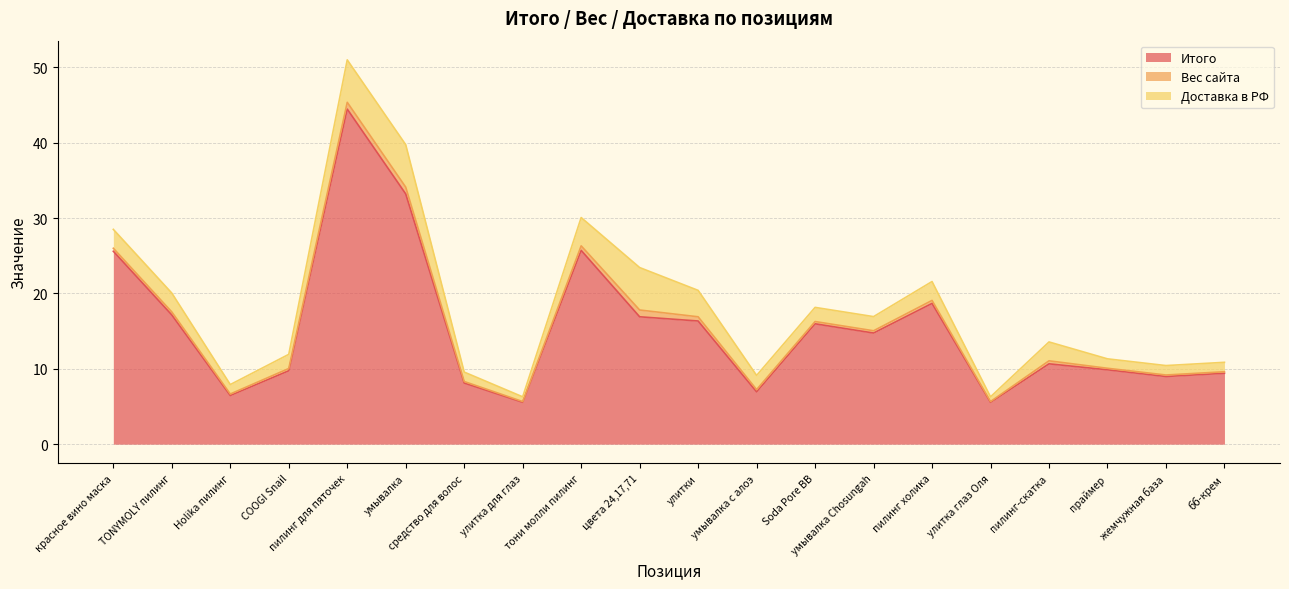

Which label corresponds to the smallest value in the chart?

улитка для глаз